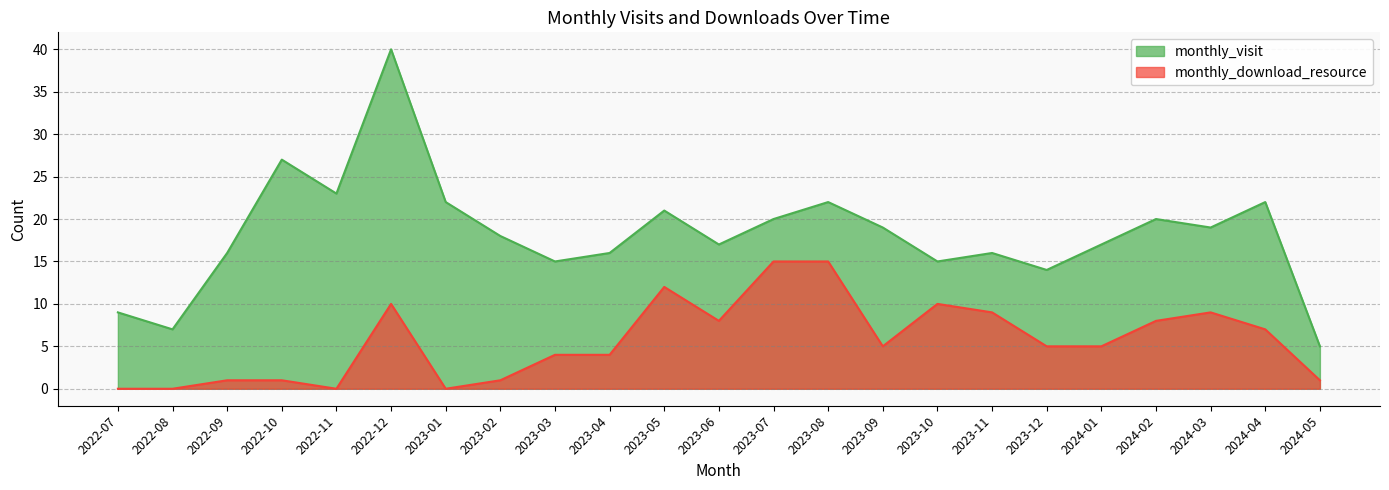

In monthly_download_resource, how many points are lower than both neighbors (excluding endpoints)?

4